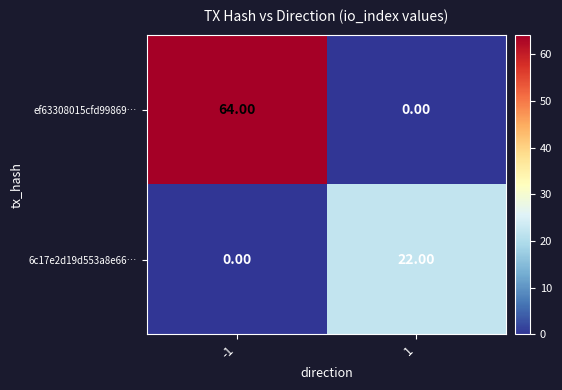

Which series has the largest total across all categories?

ef63308015cfd99869…